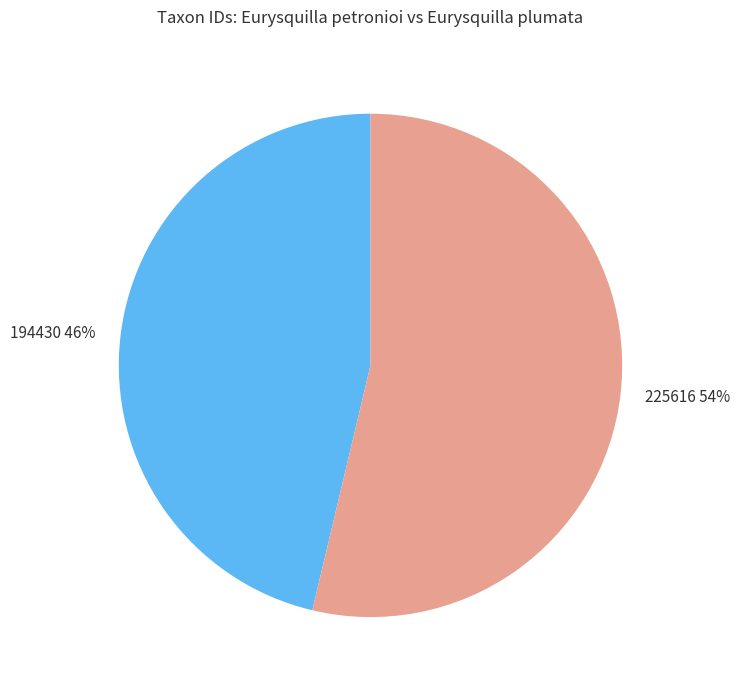

Which has a higher value, 225616 or 194430?

225616